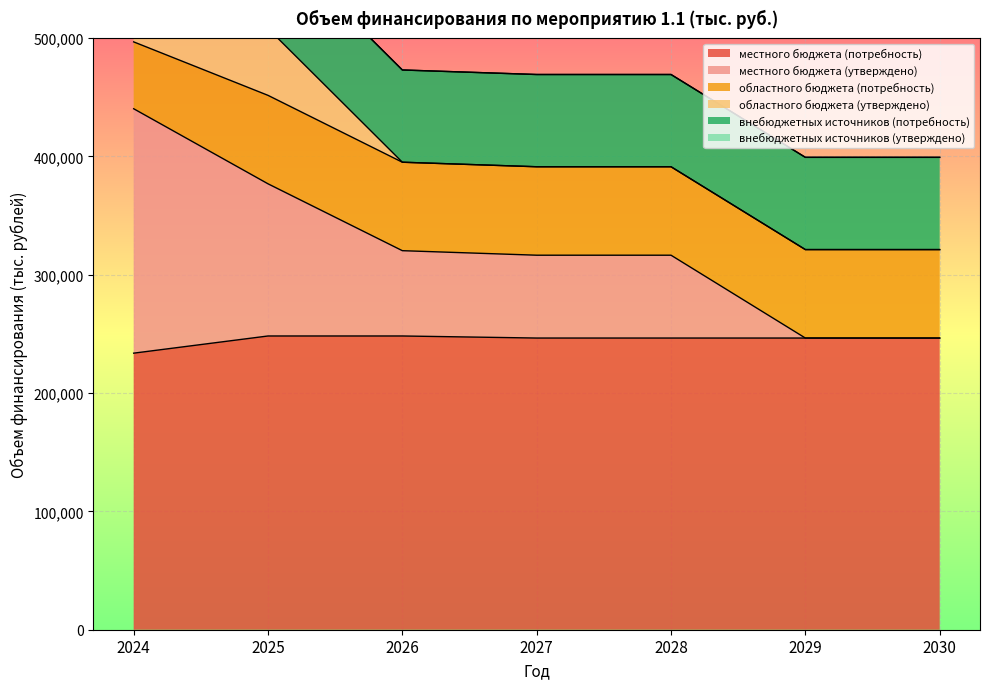

What is the sum of the местного бюджета (утверждено) values at 2026 and 2030?

72083.0